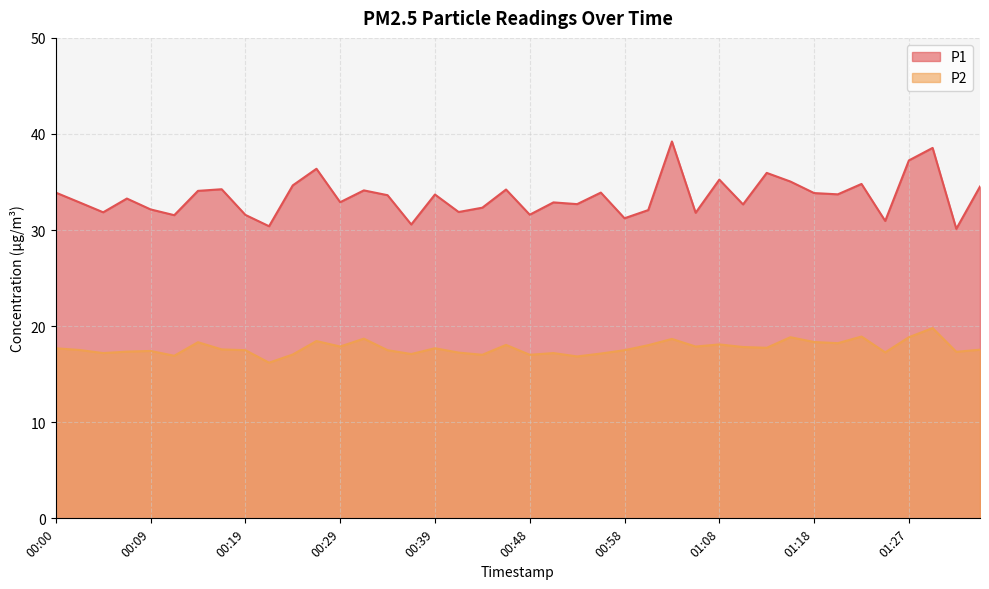

Reading right to left, extract all data points from this chart.

P1: 34.5	30.1	38.5	37.2	30.9	34.8	33.7	33.9	35.0	36.0	32.7	35.2	31.8	39.2	32.1	31.2	33.9	32.7	32.9	31.6	34.2	32.3	31.9	33.7	30.6	33.6	34.1	32.9	36.4	34.6	30.4	31.6	34.2	34.1	31.6	32.1	33.3	31.9	32.9	33.9
P2: 17.6	17.3	19.8	18.9	17.3	18.9	18.2	18.4	18.9	17.8	17.8	18.1	17.9	18.7	18.0	17.5	17.1	16.9	17.2	17.0	18.1	17.0	17.2	17.7	17.1	17.5	18.7	17.9	18.4	17.1	16.2	17.5	17.6	18.3	16.9	17.4	17.4	17.2	17.5	17.7